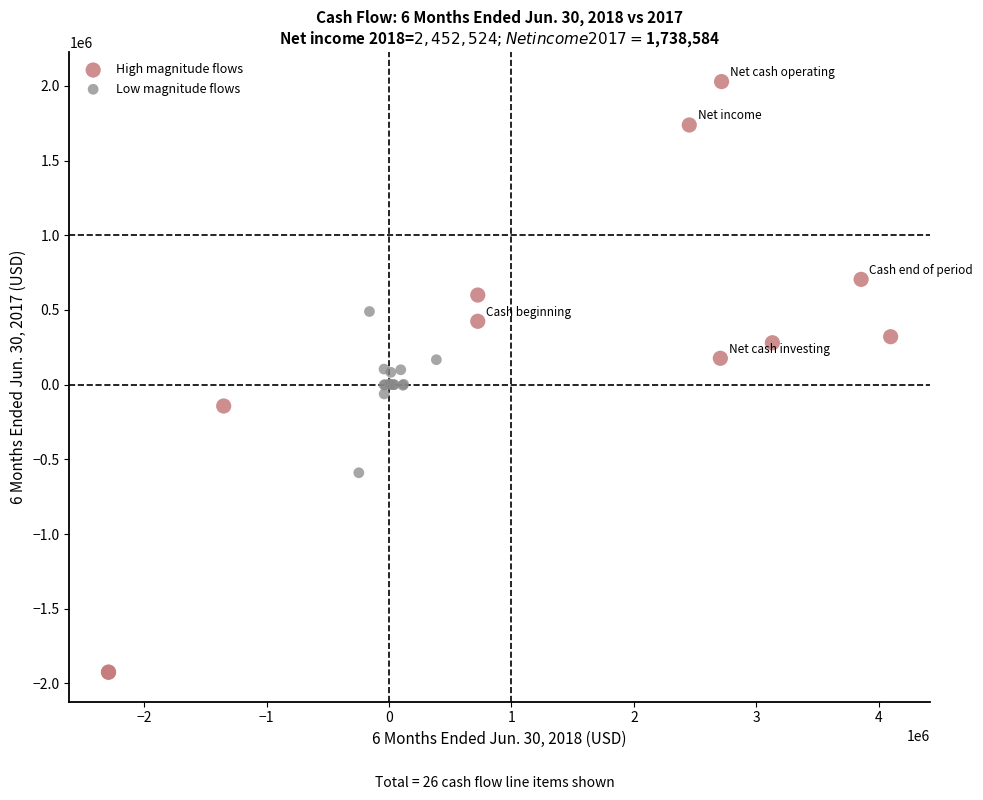

Which series reaches the maximum Y coordinate?

High magnitude flows